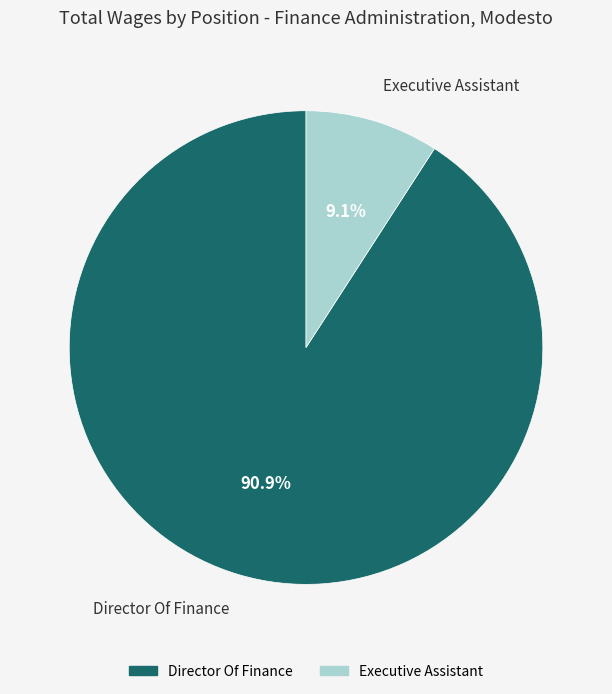

How many slices are in this pie chart?

2